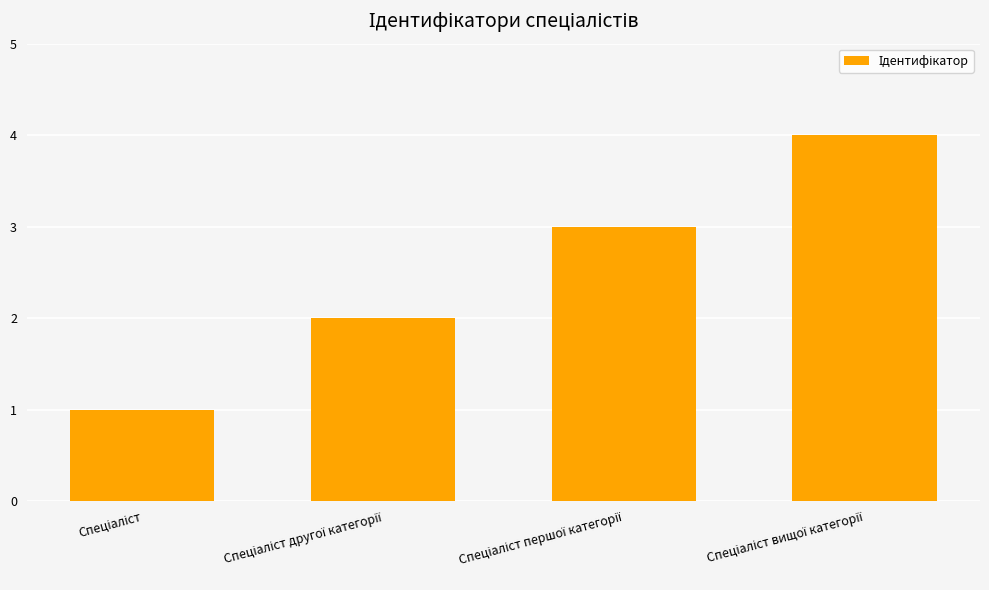

What is the greatest value displayed?

4